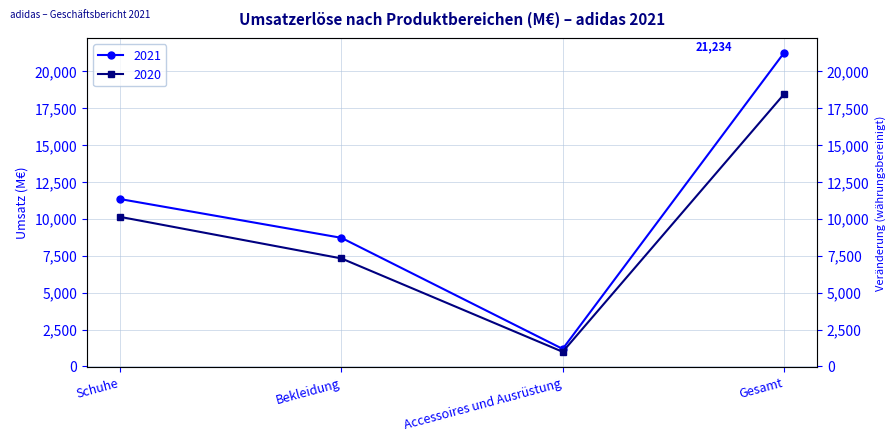

What are all the series names shown in the legend?

2021, 2020